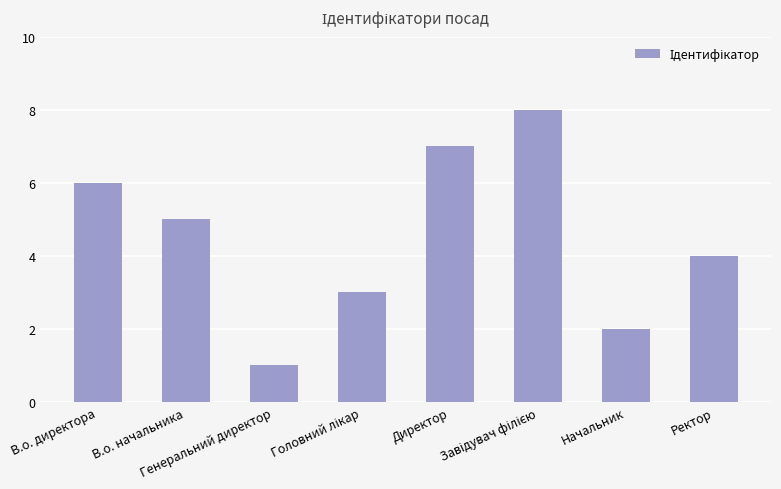

True or false: the data shows 9 at В.о. директора.

False